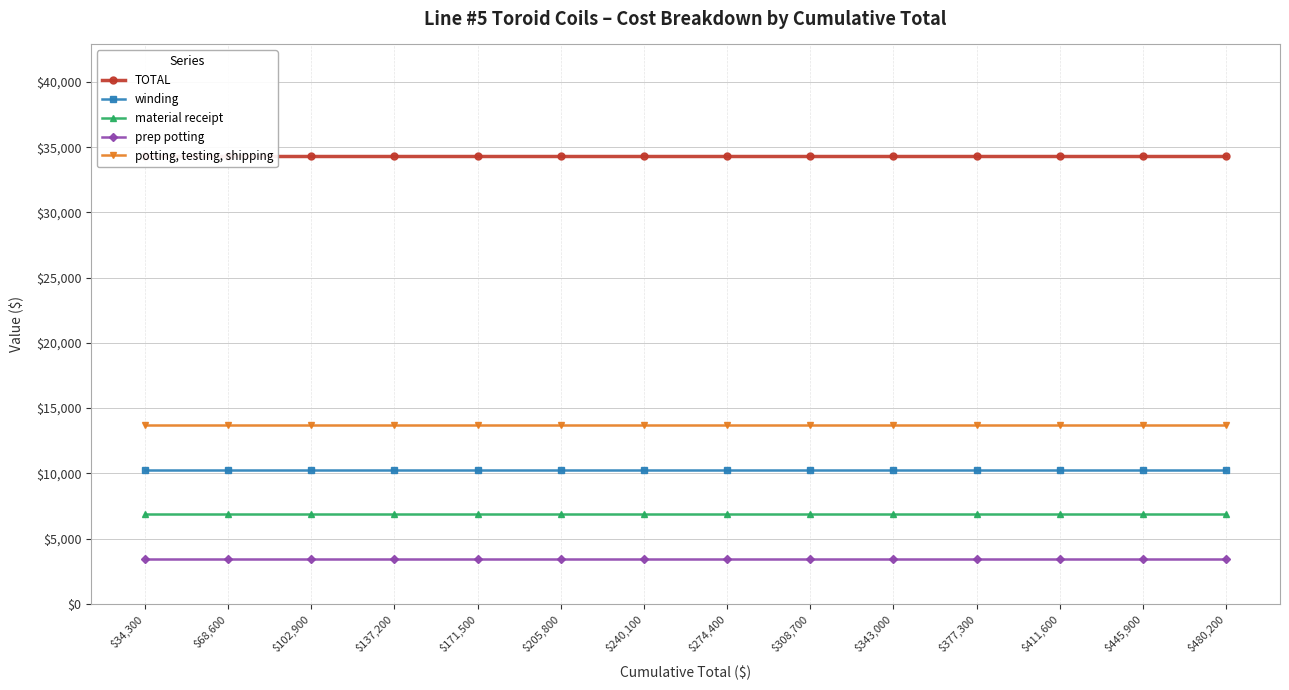

At which category is the sum across all series the highest?

$34,300